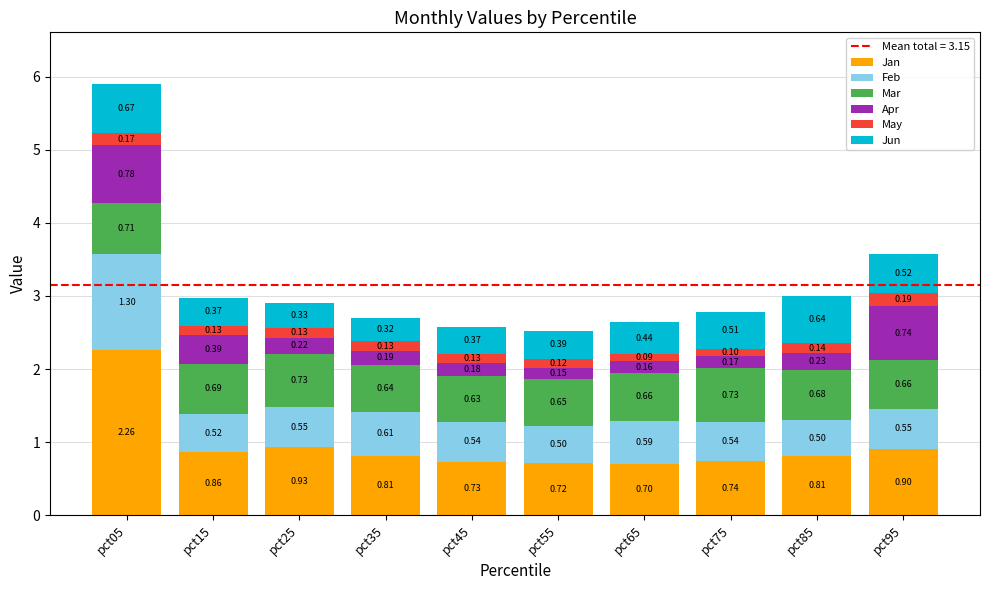

What is the total value across all series at pct25?

2.9